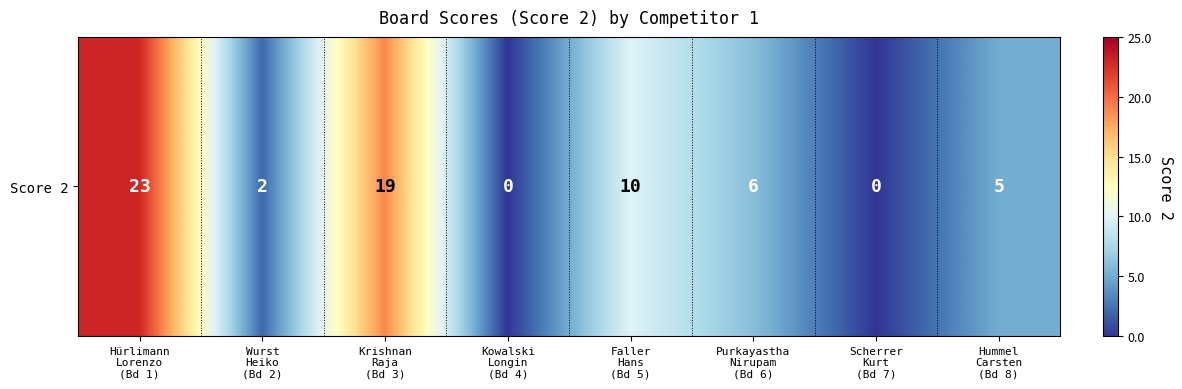

Reading right to left, list all the values displayed in this chart.

Hummel
Carsten
(Bd 8)=5	Scherrer
Kurt
(Bd 7)=0	Purkayastha
Nirupam
(Bd 6)=6	Faller
Hans
(Bd 5)=10	Kowalski
Longin
(Bd 4)=0	Krishnan
Raja
(Bd 3)=19	Wurst
Heiko
(Bd 2)=2	Hürlimann
Lorenzo
(Bd 1)=23